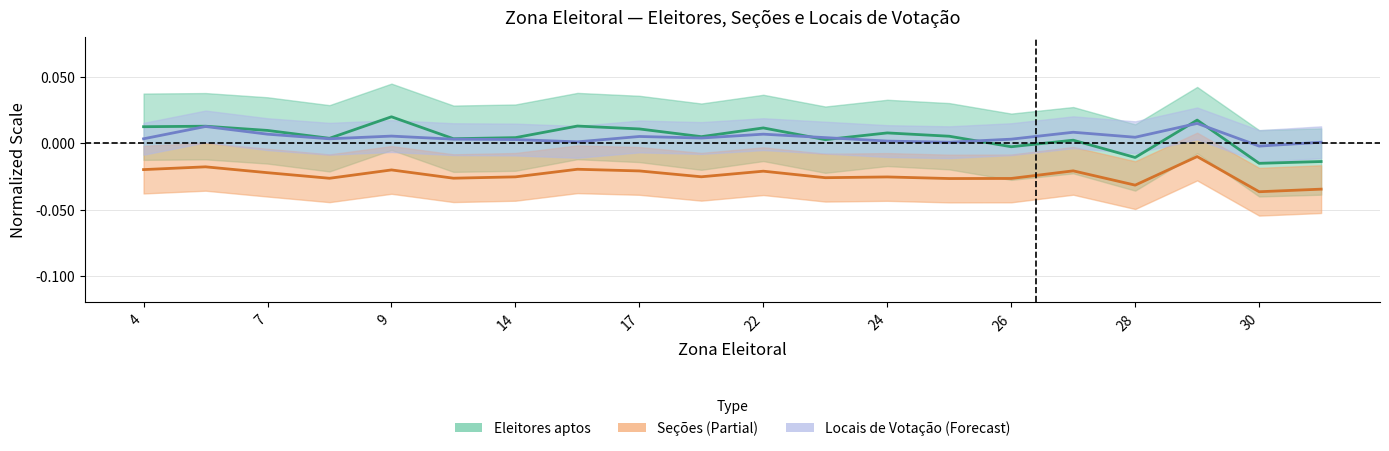

At 7, list the series in order from smallest to largest.

Seções, Locais de Votação, Eleitores aptos